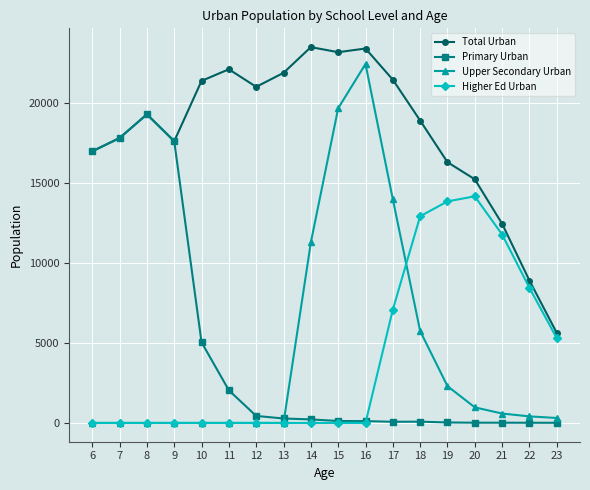

Is this an area chart (filled region under the line)?

No